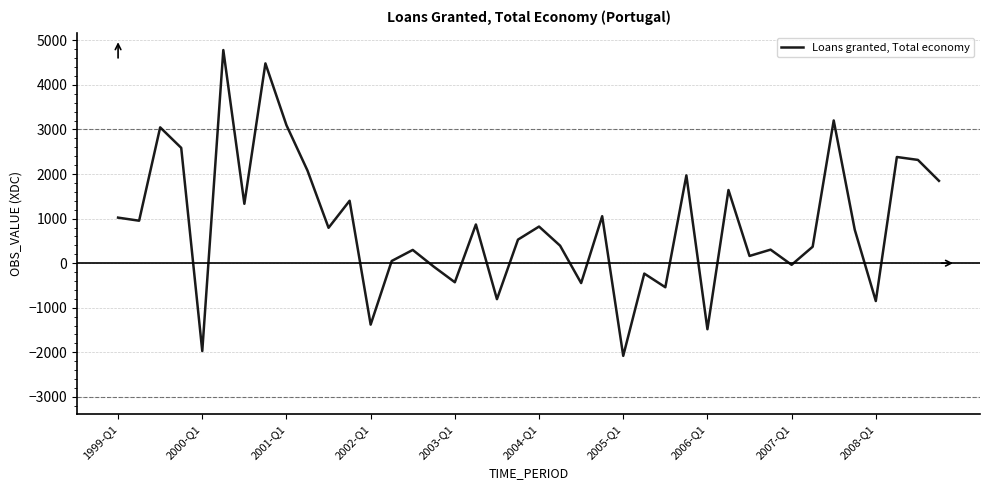

What is the maximum value shown in the chart?

4781.1